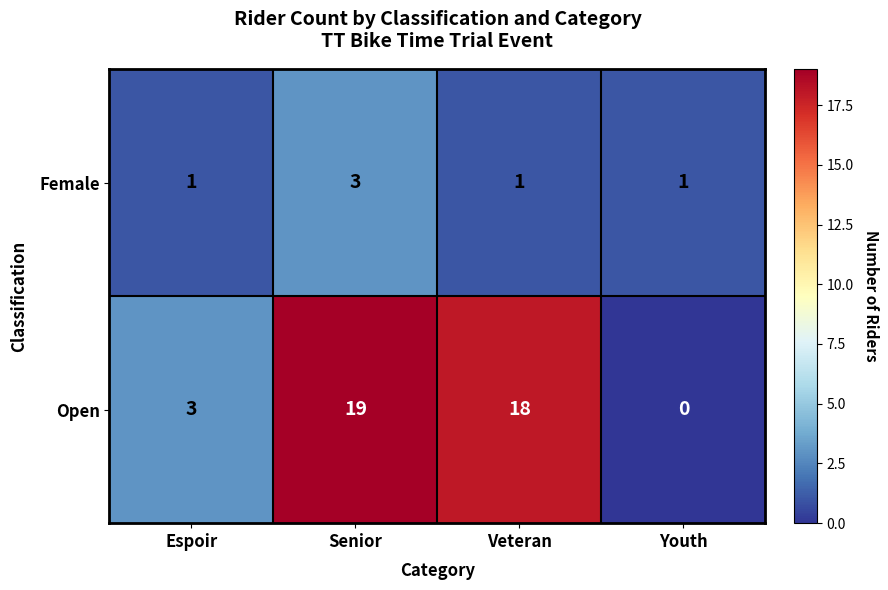

Which series has the largest total across all categories?

Open